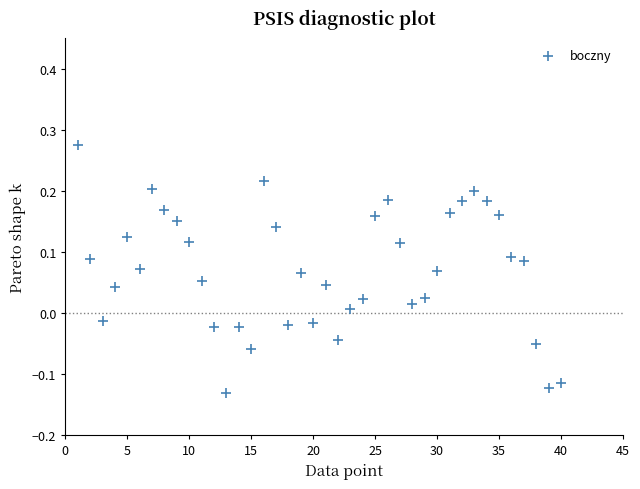

What is the range of X values (max minus min)?

39.0